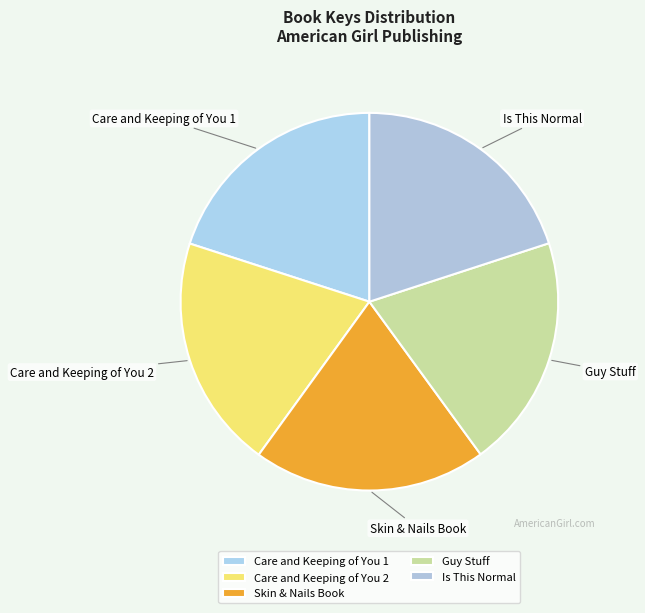

Do Care and Keeping of You 1 and Skin & Nails Book together represent more than half of the pie?

No